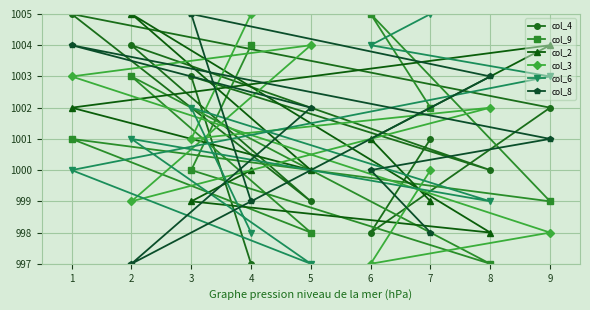

How many col_2 values are between 999 and 1002?

6